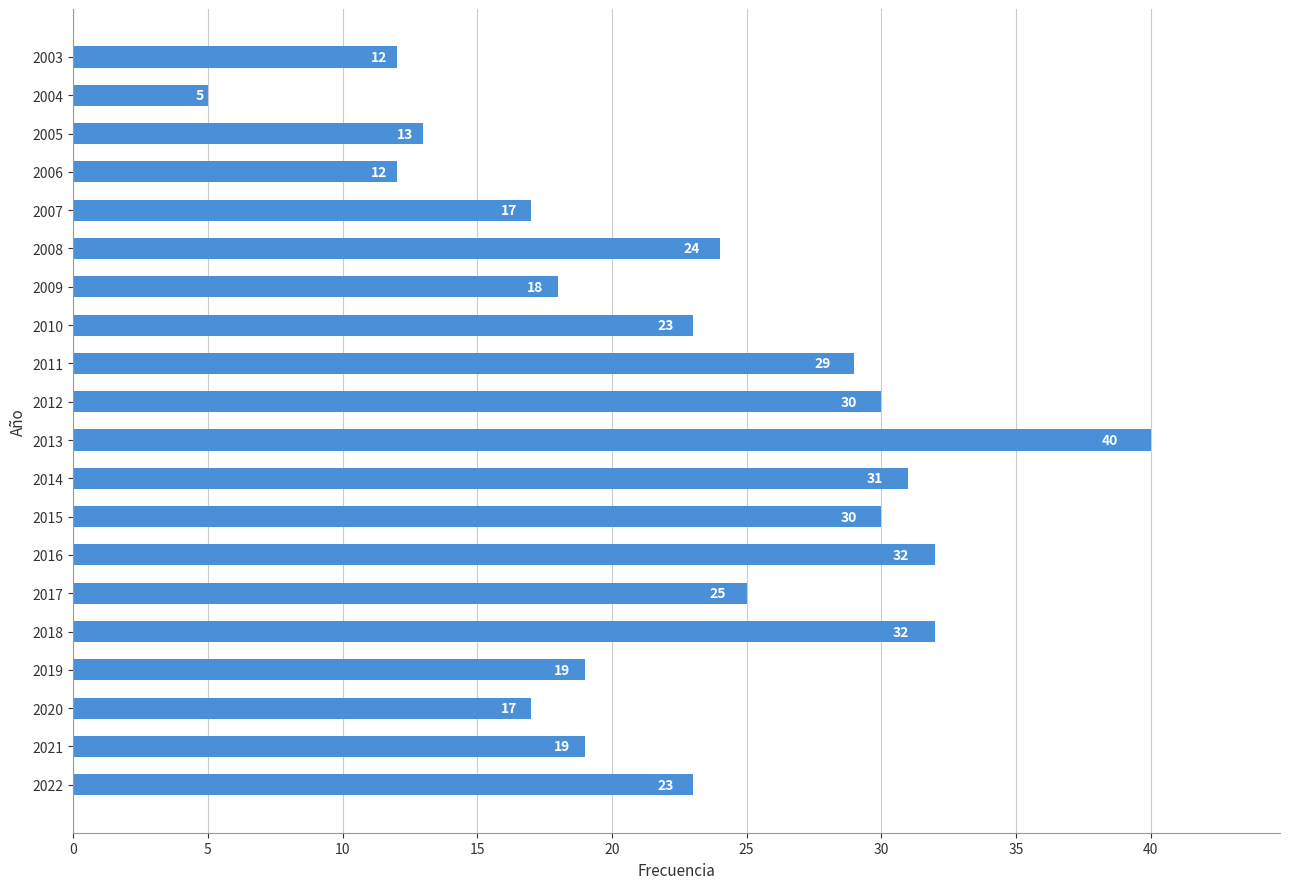

What value does the data have at 2015?

30